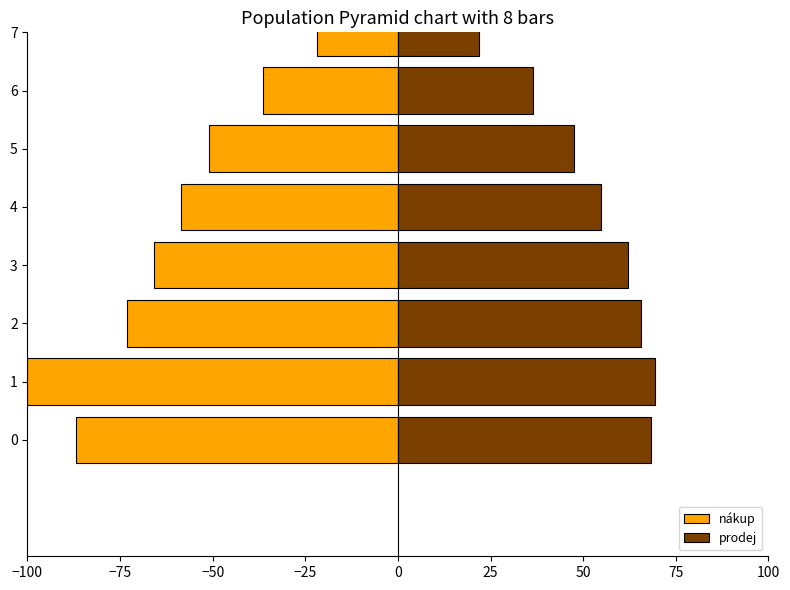

Between −100 and −75, which is larger?

−100